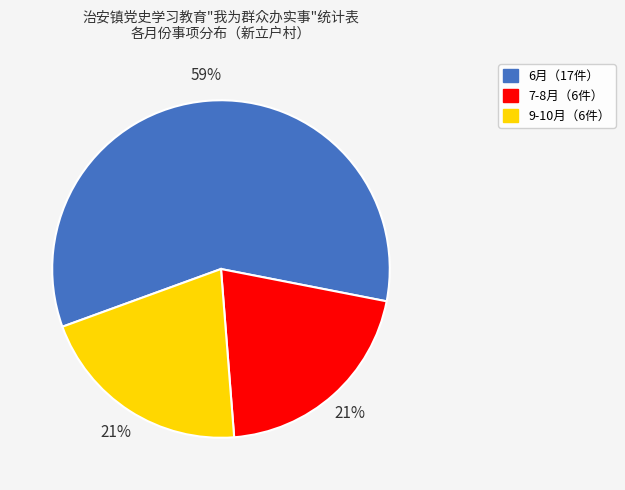

Does any single category account for the majority?

Yes